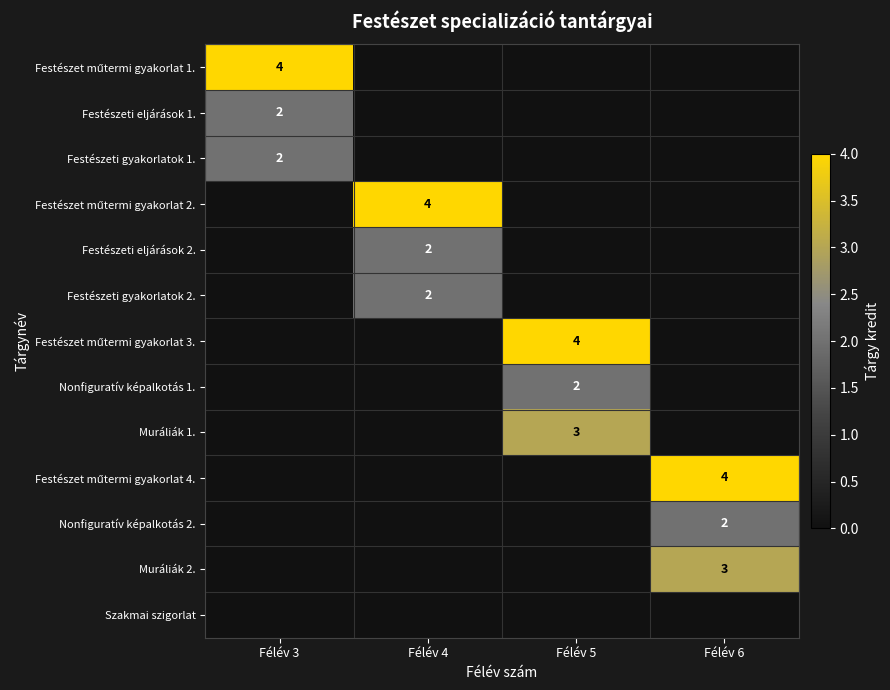

Is it true that Festészeti gyakorlatok 1. equals 2 at Félév 3?

True